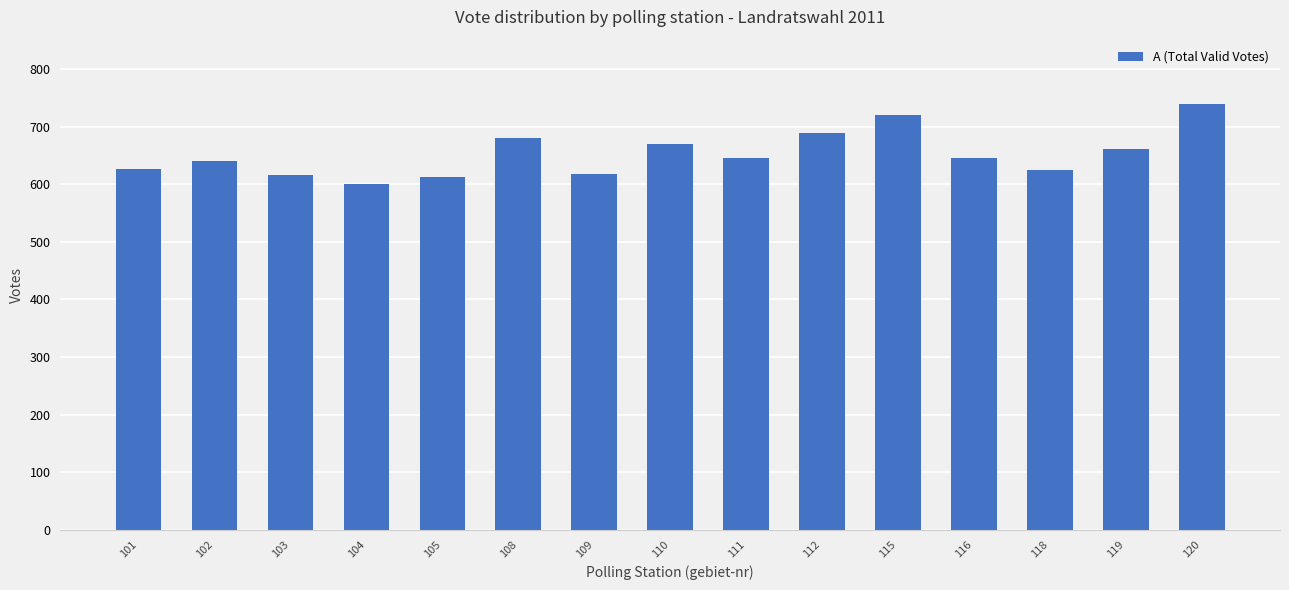

Is it true that the value at 103 is 616?

True